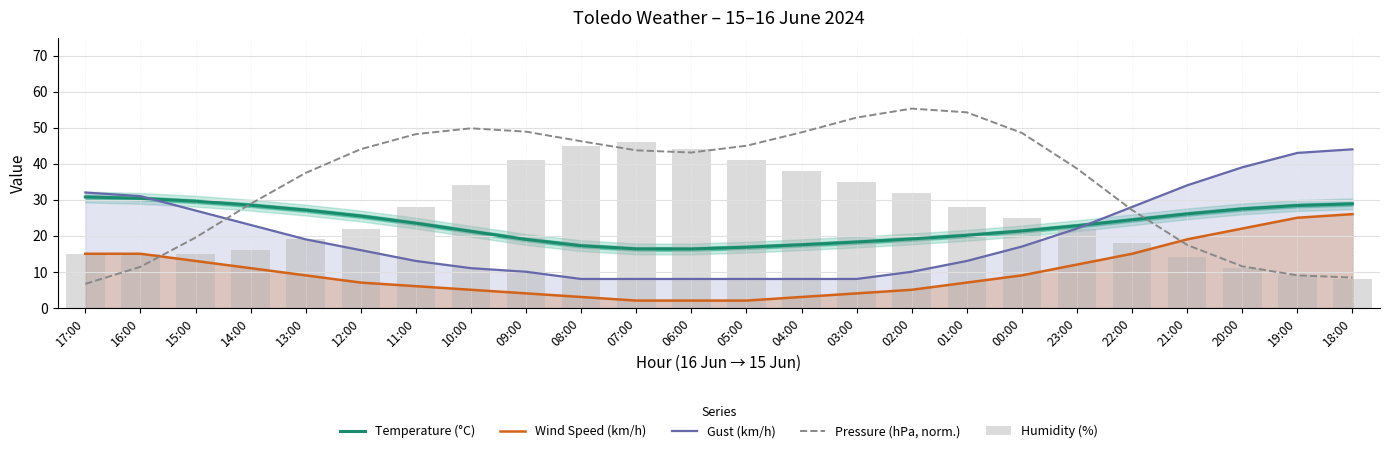

How many series are shown in this chart?

5